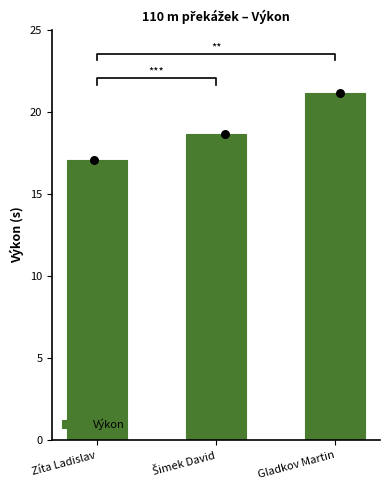

What is the ratio of the value at Gladkov Martin to the value at Zíta Ladislav?

1.2